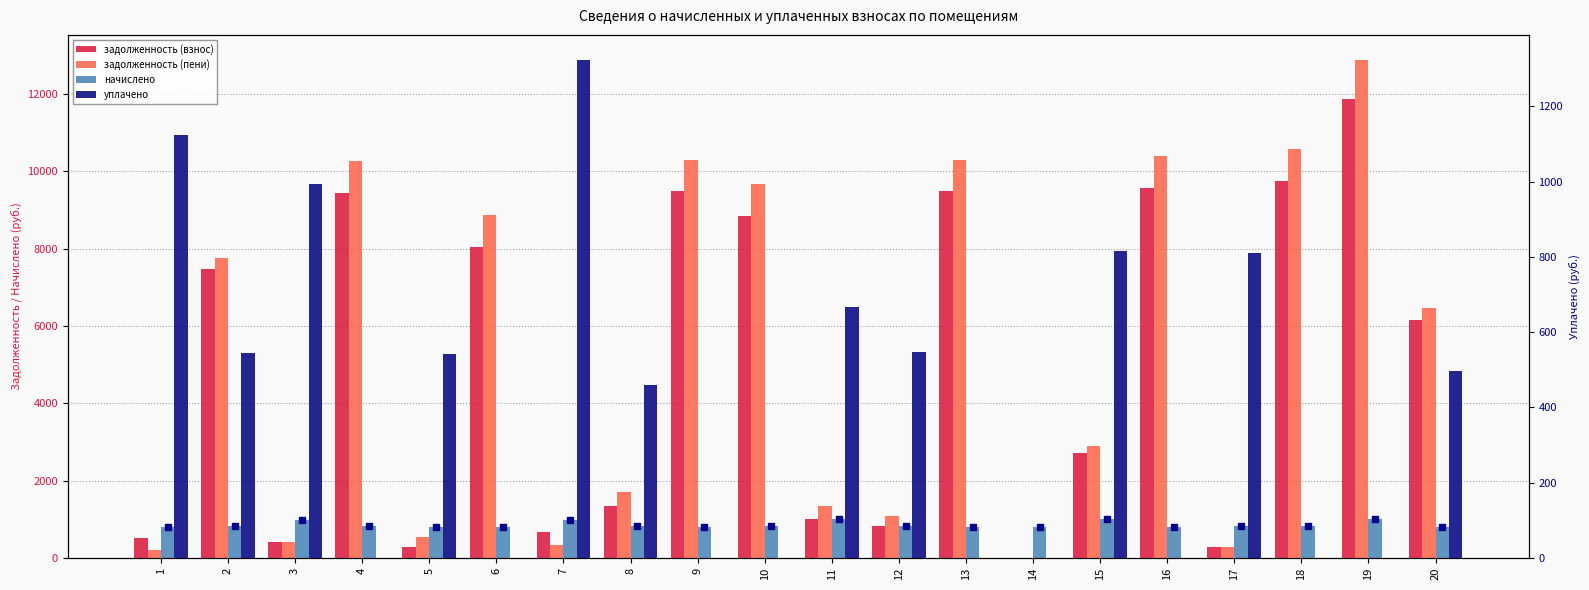

Where is задолженность (пени) nearest to the value 6443?

20